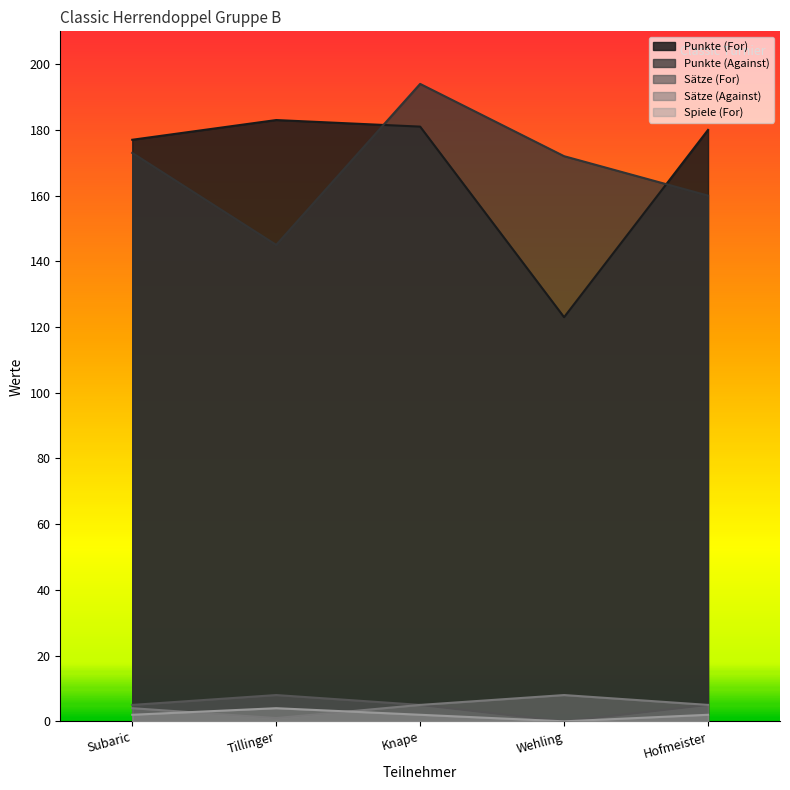

At which category is the sum across all series the highest?

Knape